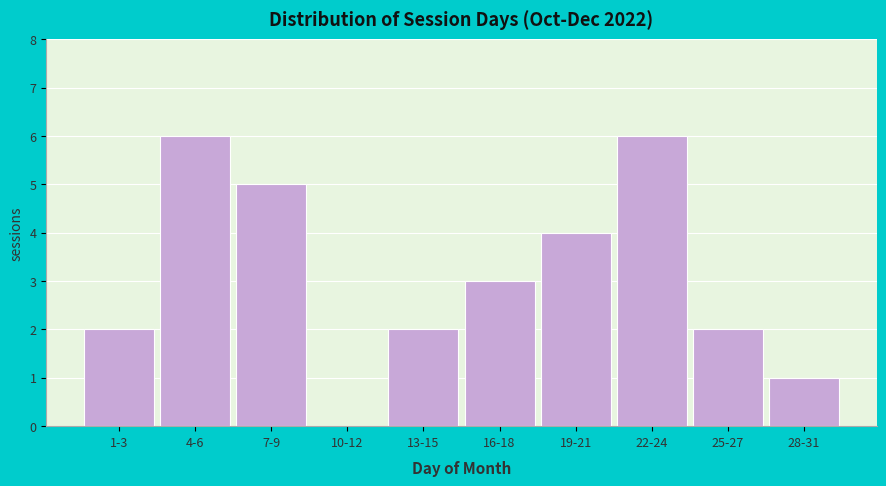

Is it true that the value at 16-18 is 3?

True